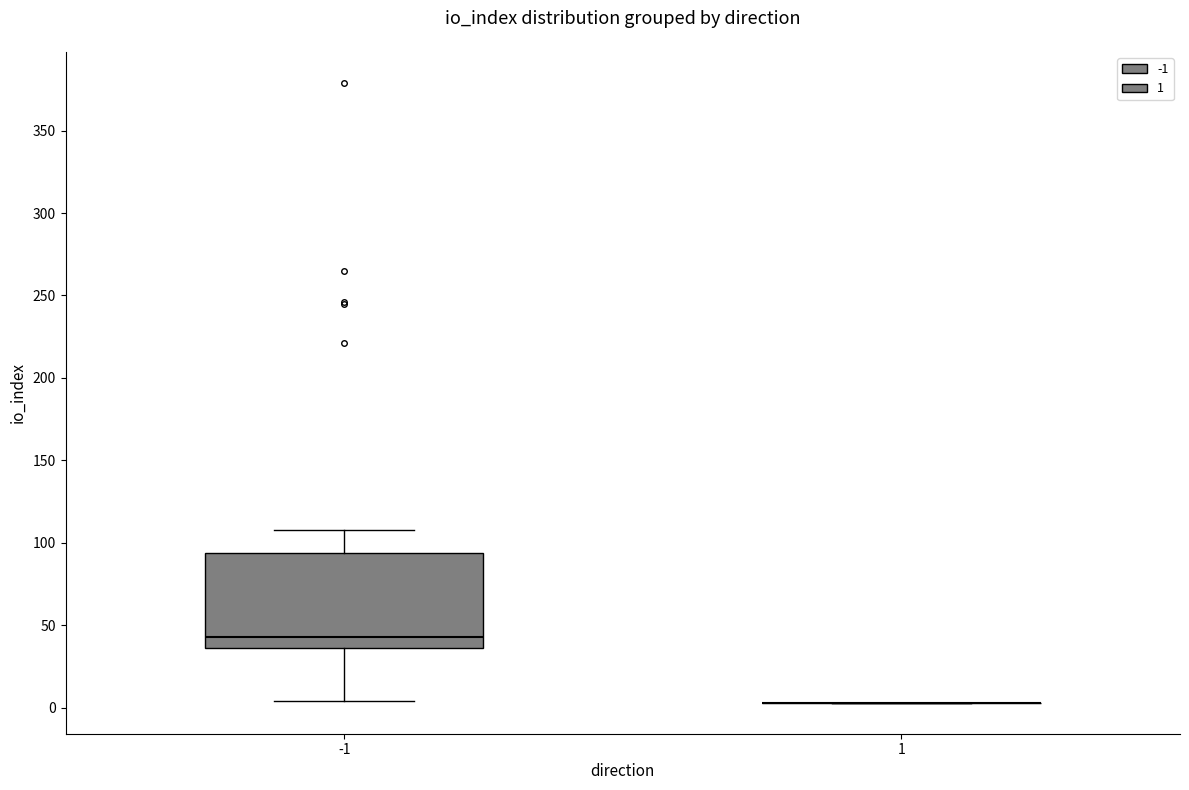

Reading left to right, transcribe this box plot: for each box, give where its median line is, the range the box spans, and where its two whiskers end, as read against the y-axis. The values are not printed on the chart, so give them approximately, as read against the axis.

-1: median 45, box 35 to 95, whiskers 5 to 110
1: box collapsed to a line at 5, whiskers 5 to 5